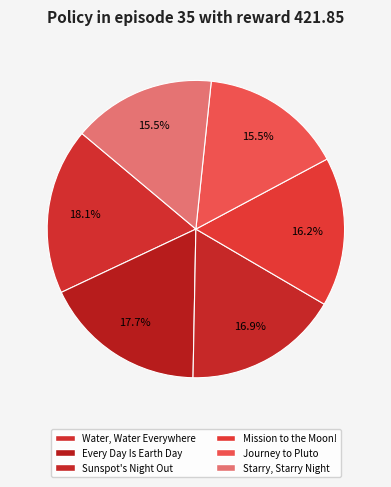

Is it true that Starry, Starry Night is 28% of the pie?

False